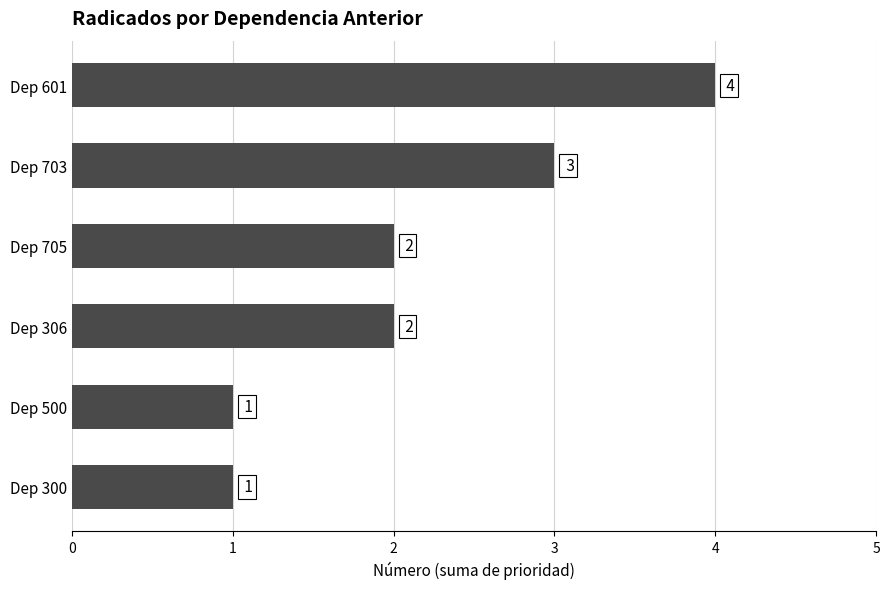

What is the difference between the maximum and minimum values?

3